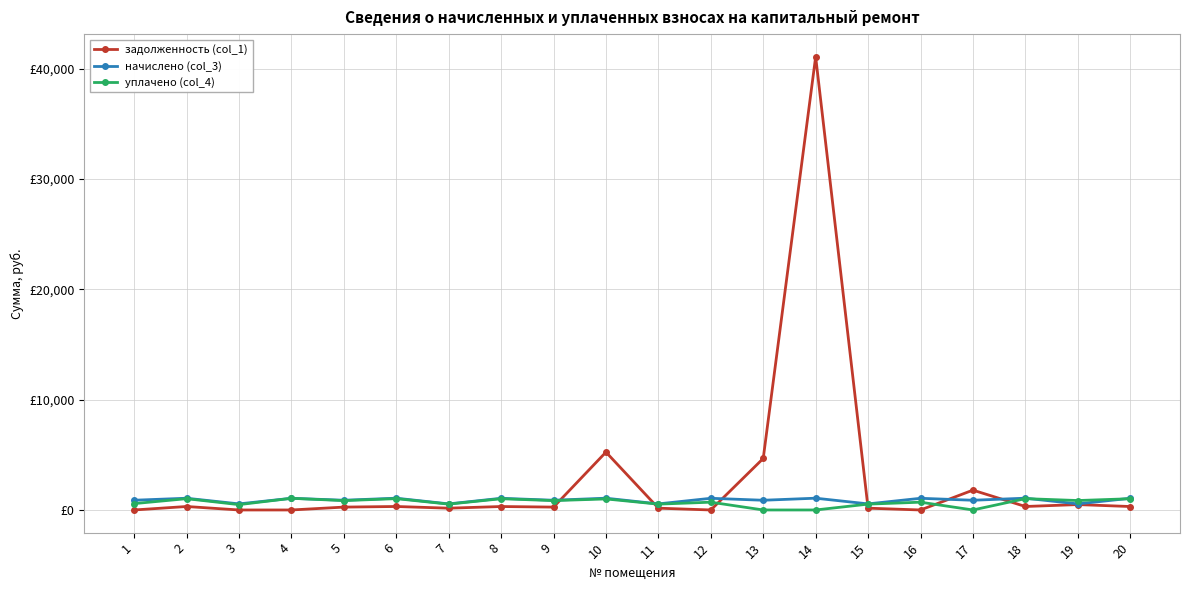

Rank the series at 12 from lowest to highest value.

задолженность (col_1), уплачено (col_4), начислено (col_3)